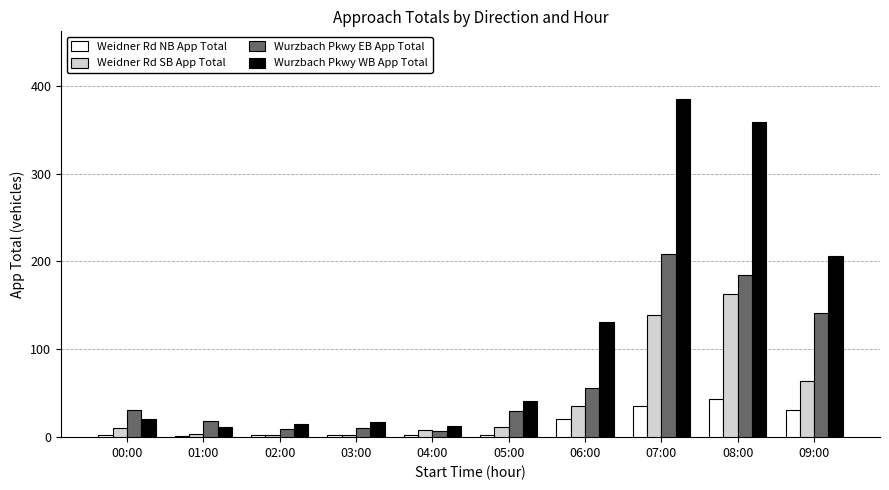

What is the sum of all Wurzbach Pkwy EB App Total values?

695